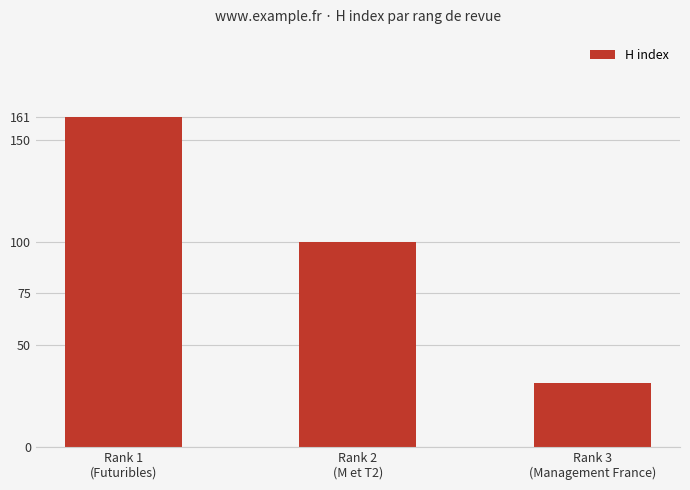

Which label corresponds to the smallest value in the chart?

Rank 3
(Management France)